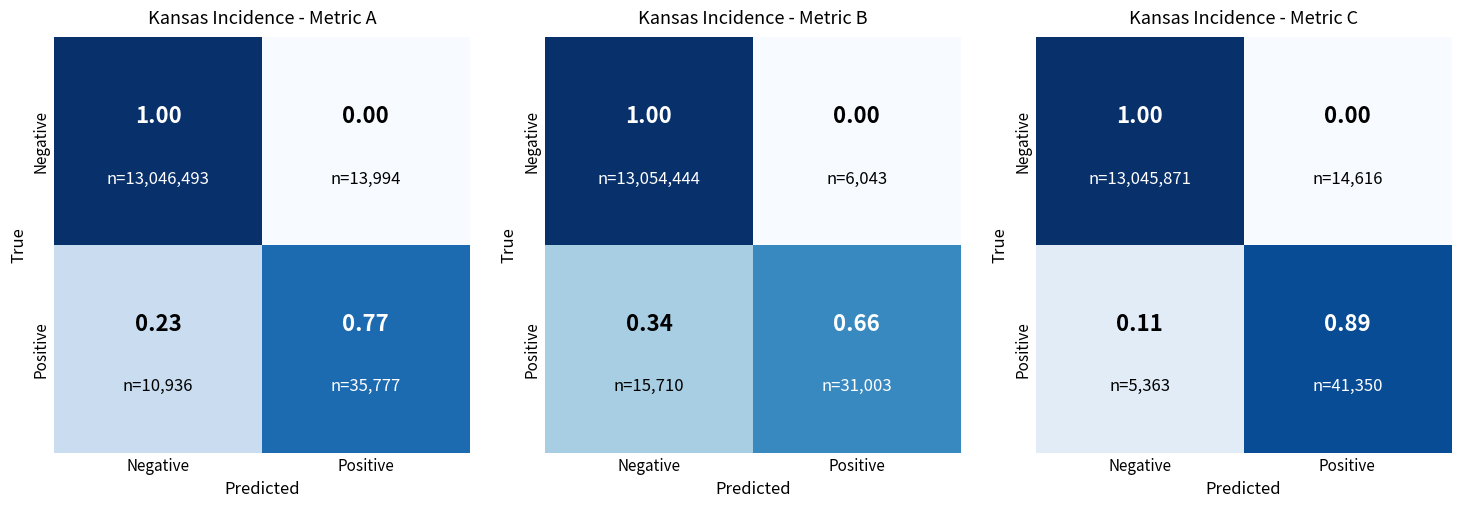

At which category does the chart reach its minimum across all series?

Positive